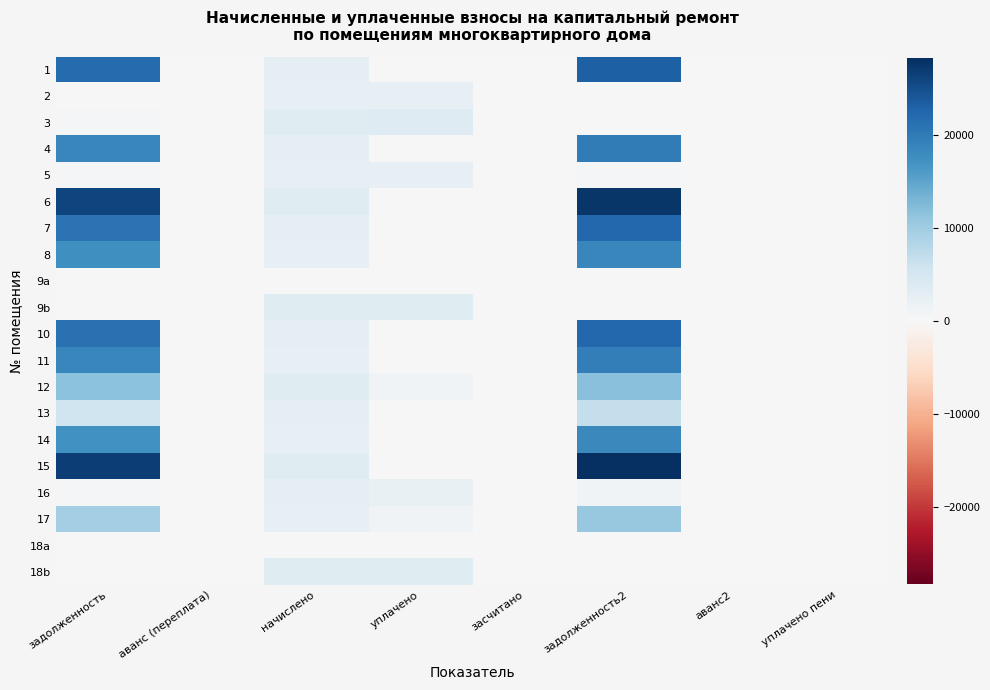

At which category is the sum across all series the highest?

задолженность2